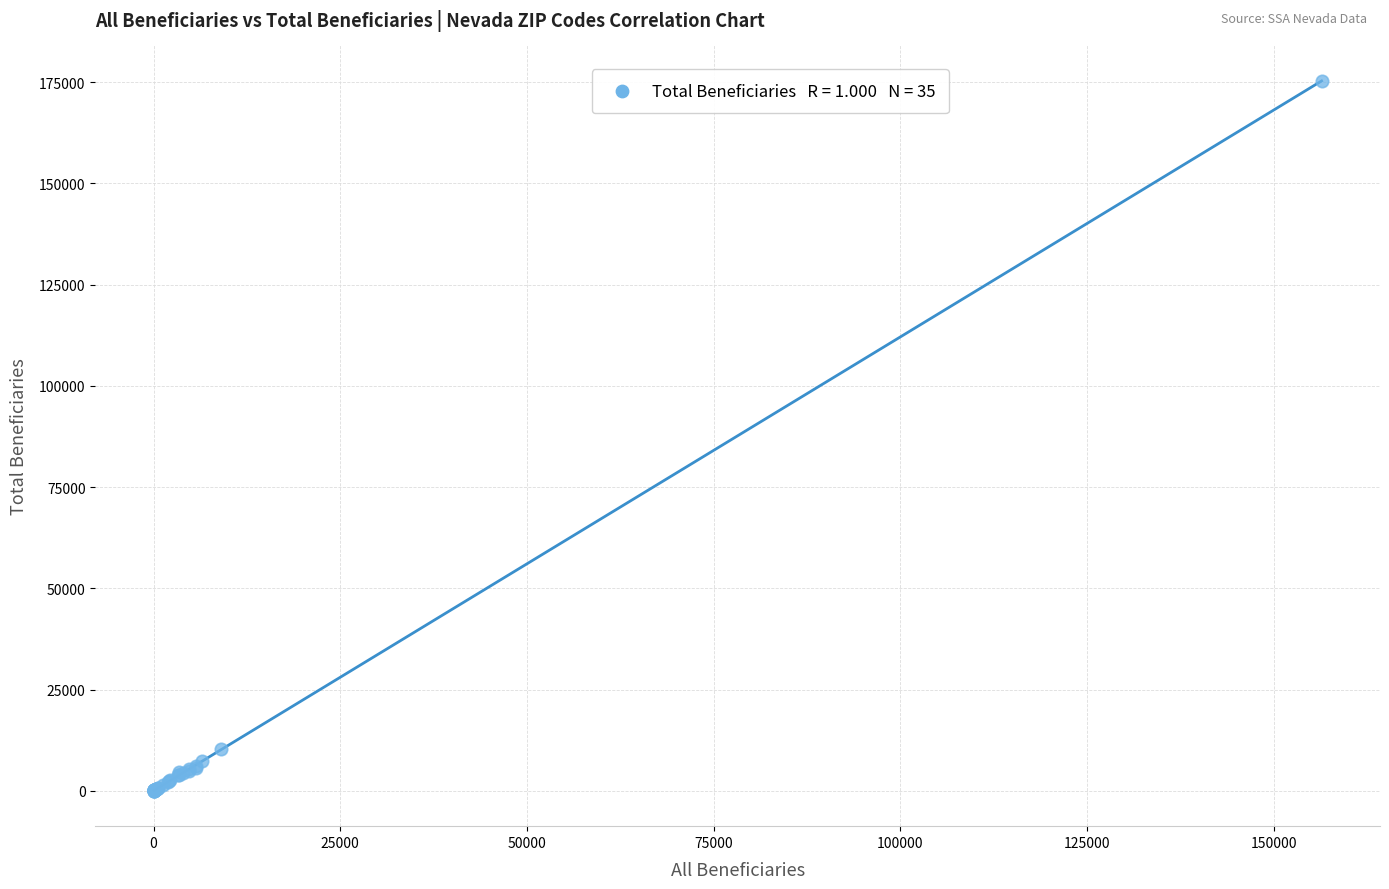

What Y value in the scatter plot is closest to 87672?

10365